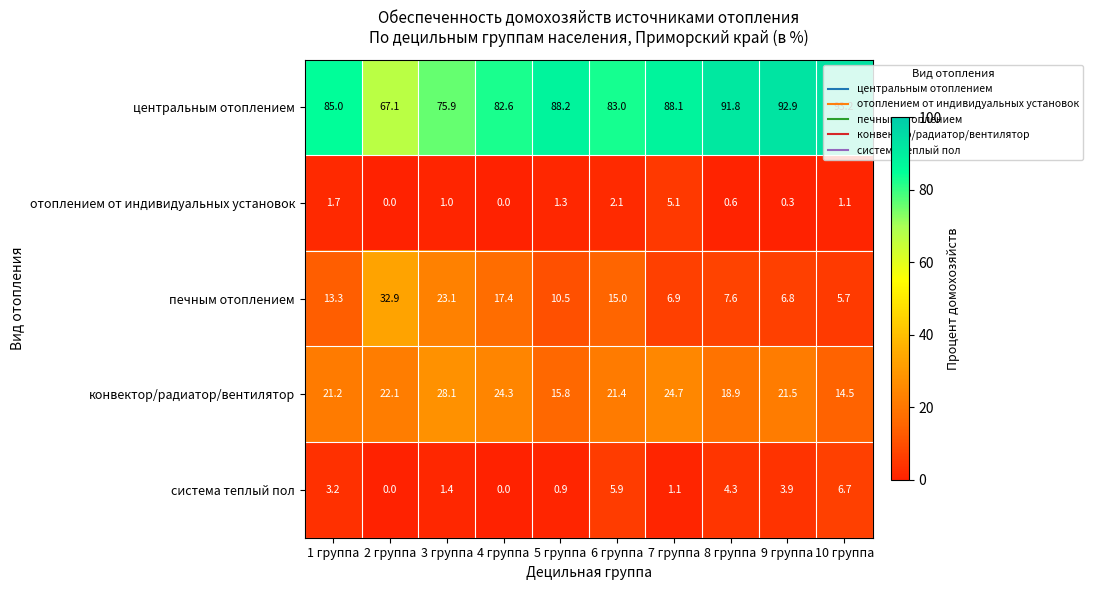

At which category is the sum across all series the highest?

3 группа